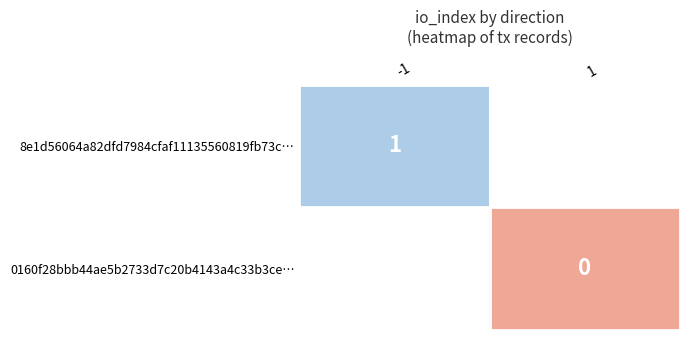

The value of 8e1d56064a82dfd7984cfaf11135560819fb73c… at -1 is 1. True or false?

True